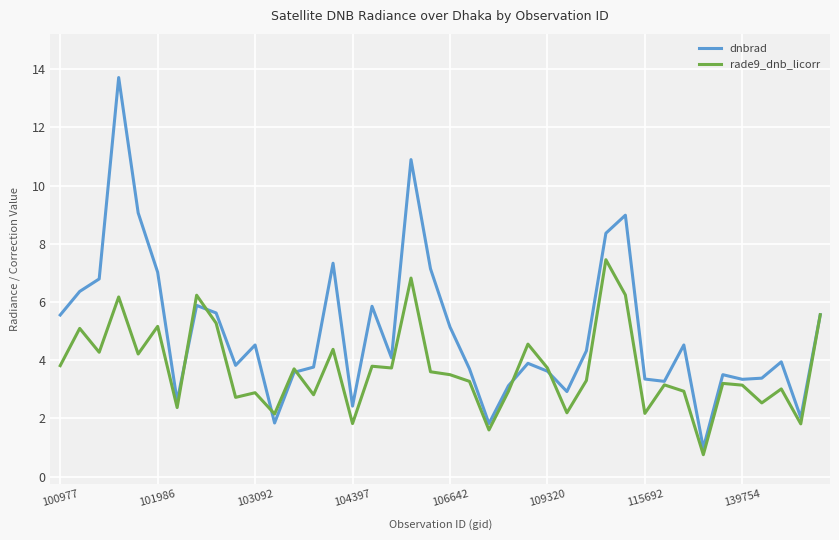

Which series has the largest range (max minus min)?

dnbrad